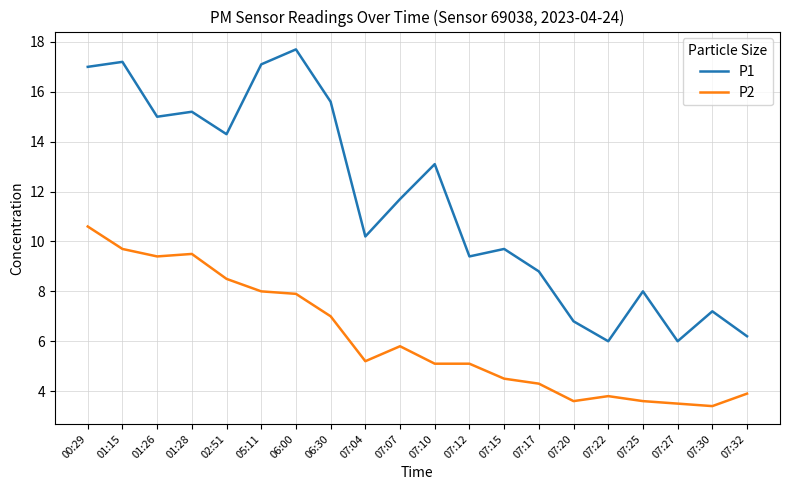

How many series are shown in this chart?

2